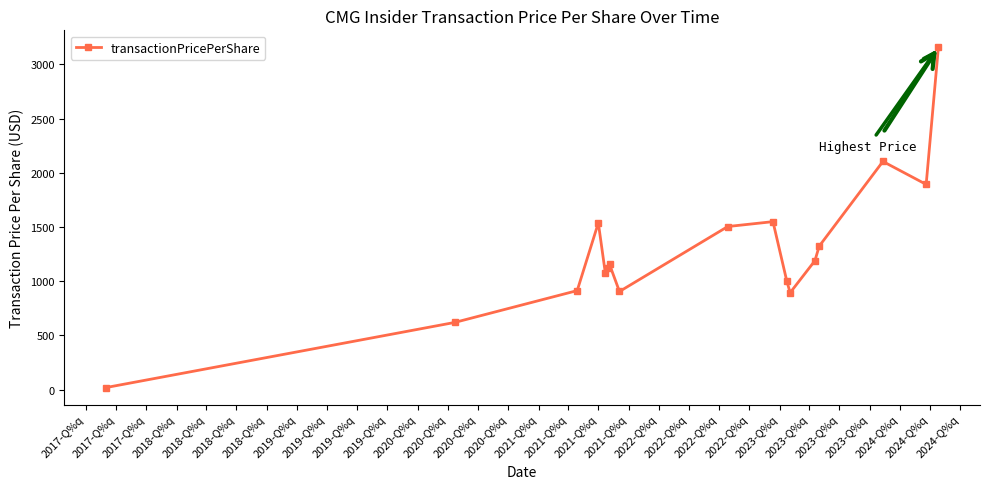

How many data points does each series have?

17